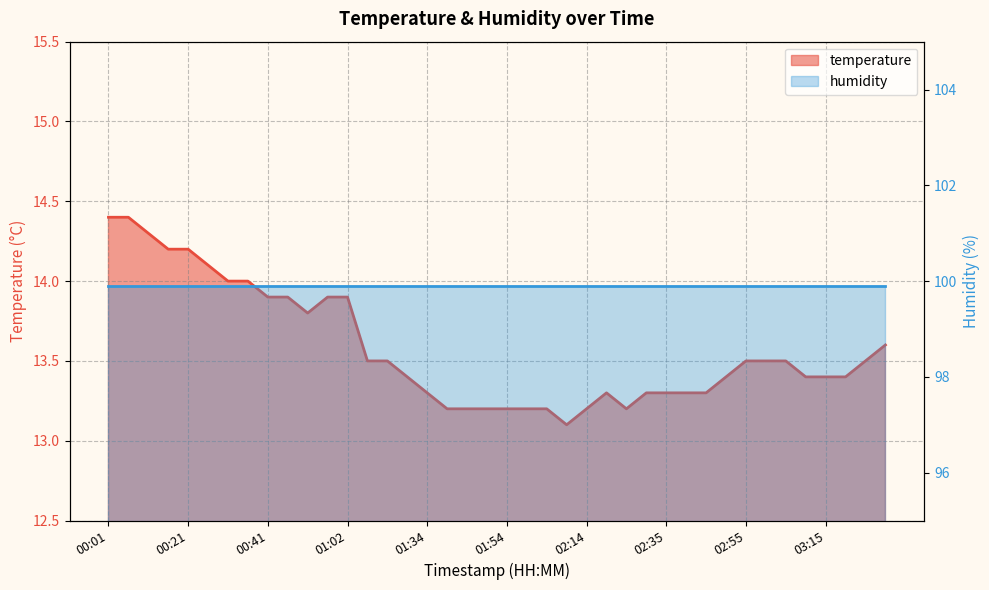

What is the greatest value displayed?

14.4